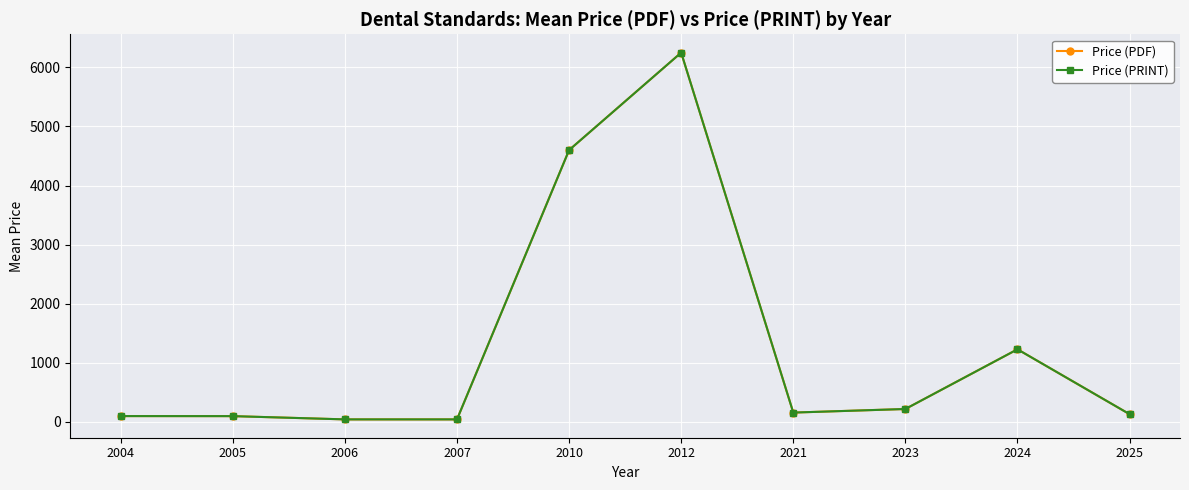

Between 2021 and 2024, which is larger?

2024